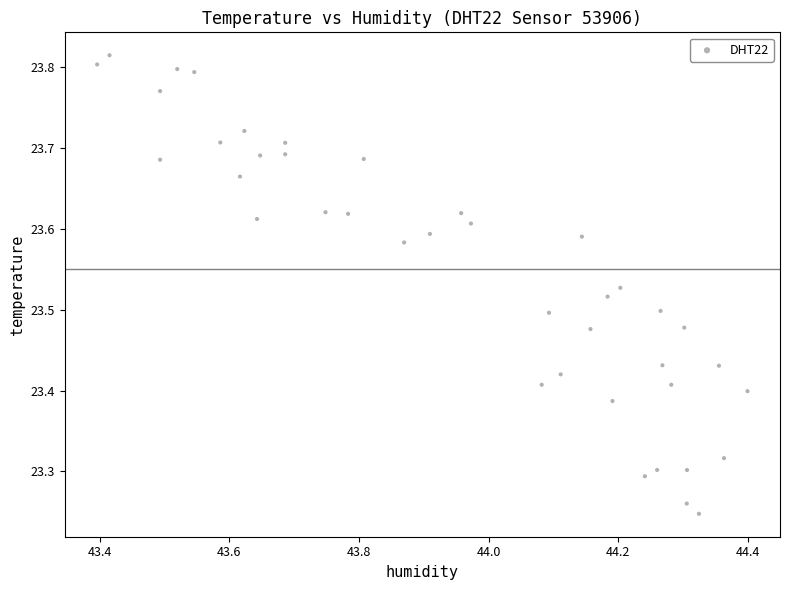

What is the range of Y values (max minus min)?

0.6